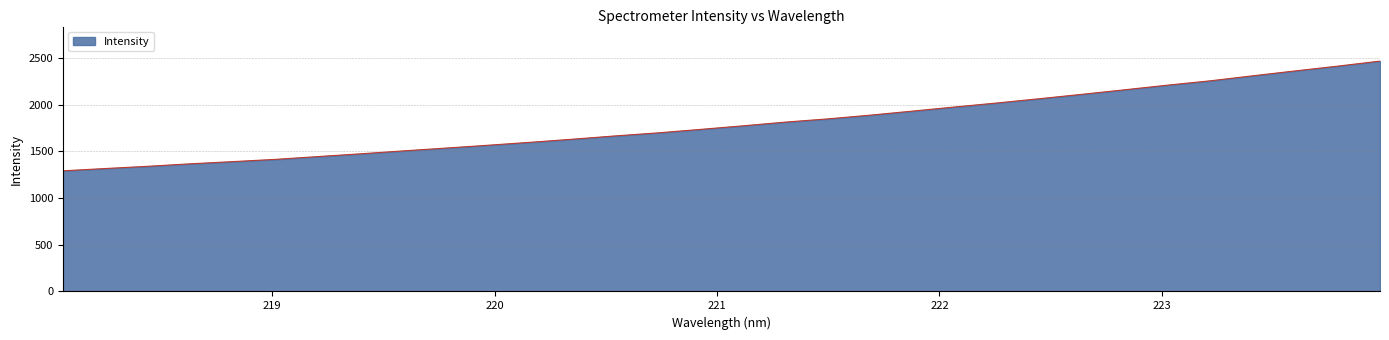

What is the maximum value shown in the chart?

2466.2